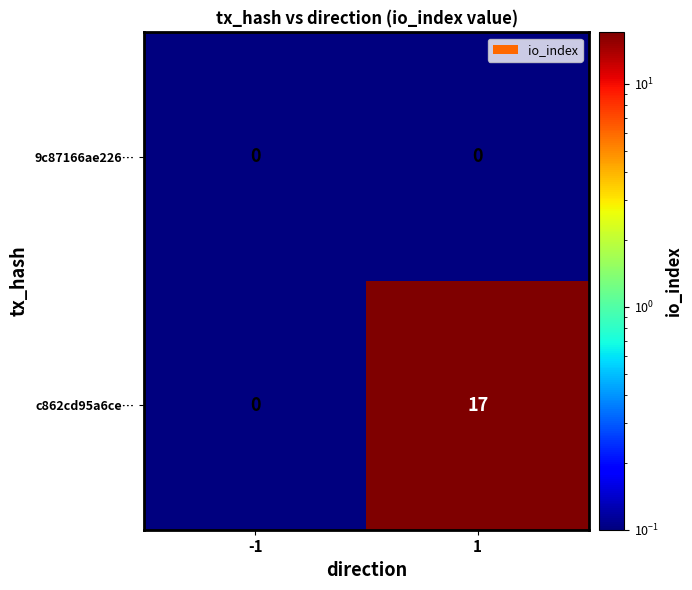

List the series in order of their peak value, lowest first.

9c87166ae226…, c862cd95a6ce…